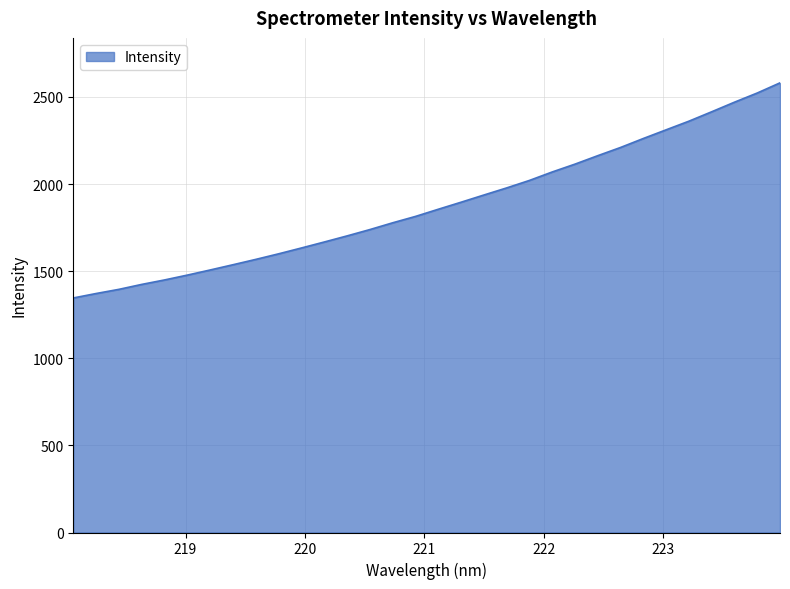

What is the minimum value shown in the chart?

1346.0